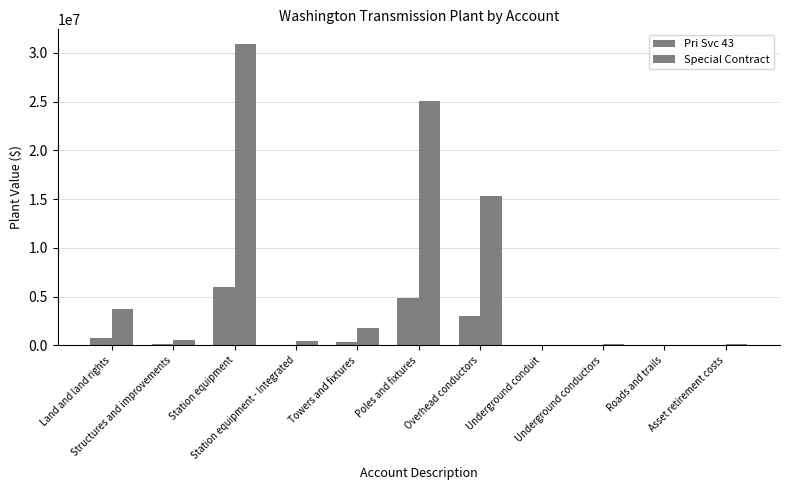

How many categories are shown in the chart?

11